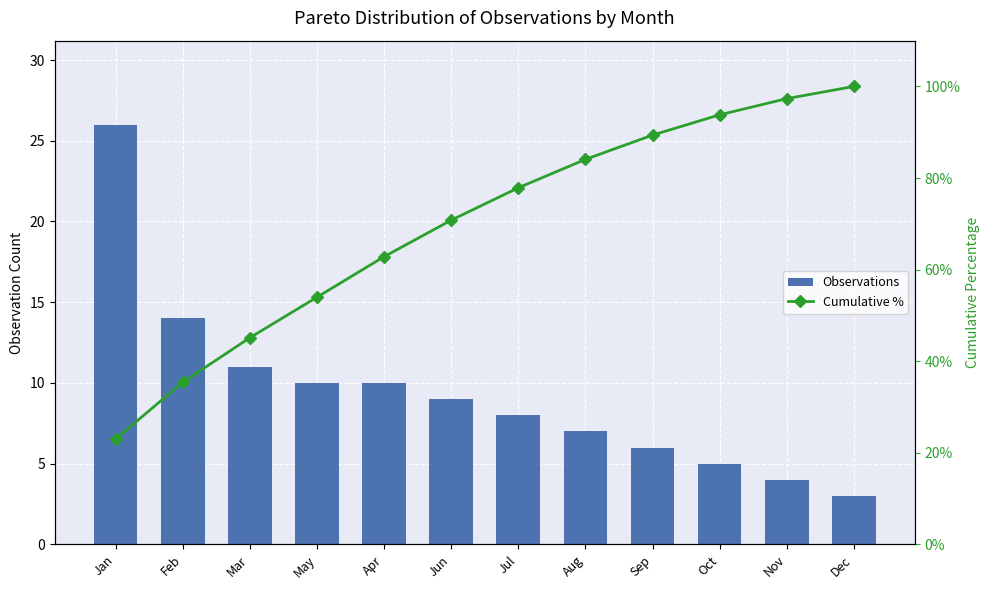

Reading right to left, what are all the values shown in this chart?

Observations: Dec=3.0	Nov=4.0	Oct=5.0	Sep=6.0	Aug=7.0	Jul=8.0	Jun=9.0	Apr=10.0	May=10.0	Mar=11.0	Feb=14.0	Jan=26.0
Cumulative %: Dec=100.0	Nov=97.3	Oct=93.8	Sep=89.4	Aug=84.1	Jul=77.9	Jun=70.8	Apr=62.8	May=54.0	Mar=45.1	Feb=35.4	Jan=23.0